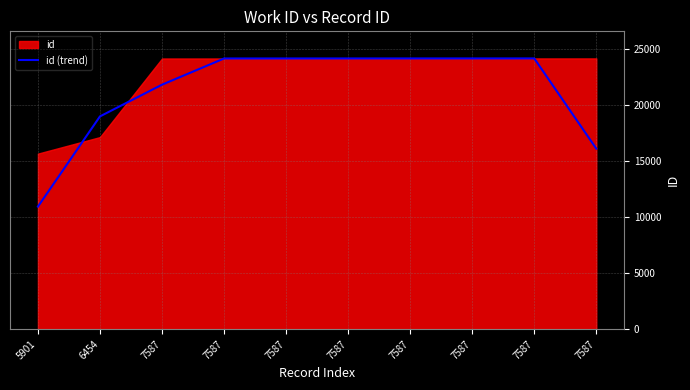

Which label corresponds to the smallest value in the chart?

5901